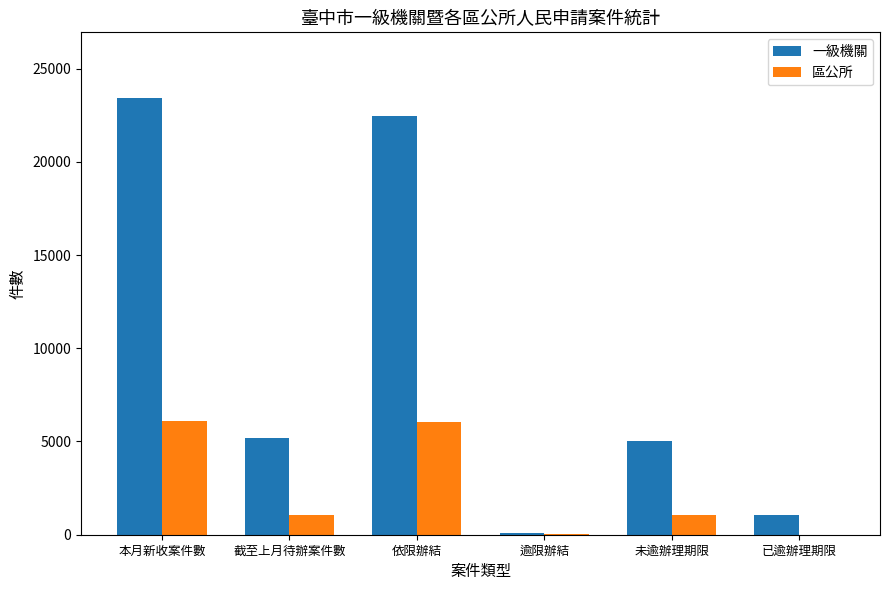

Which series changed the most between 本月新收案件數 and 已逾辦理期限?

一級機關